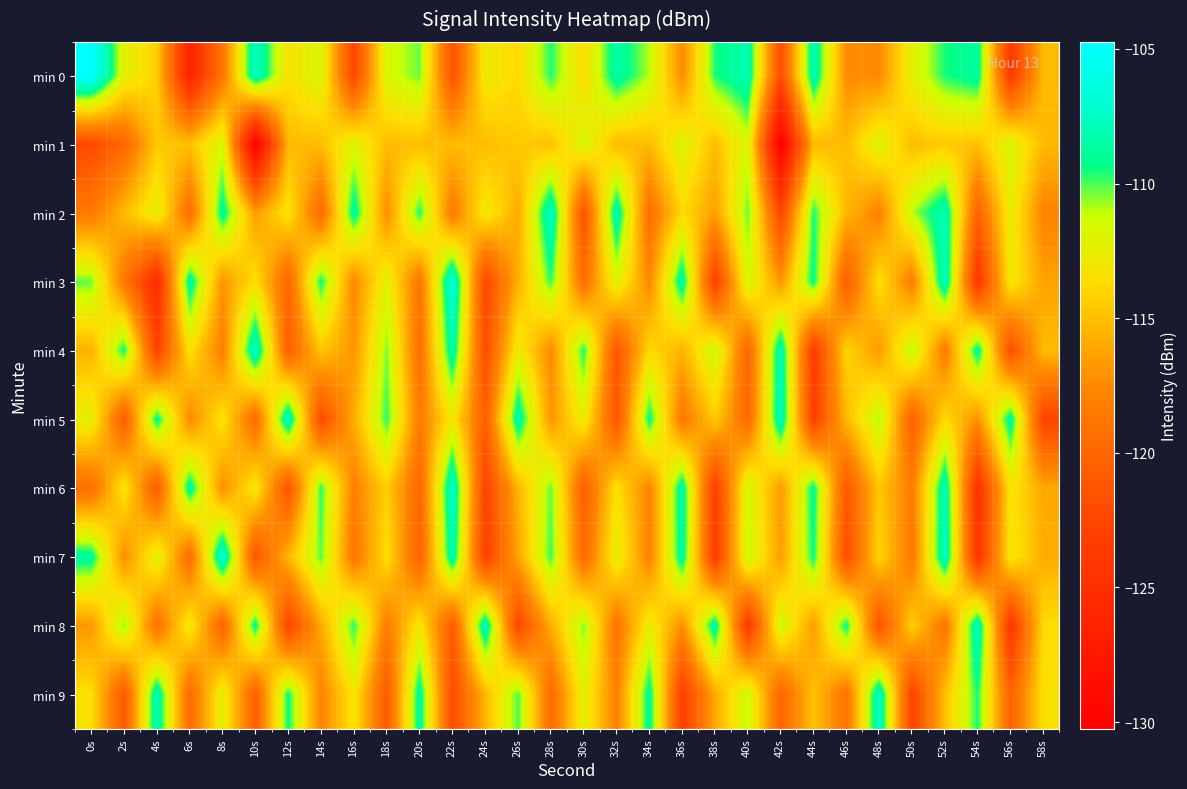

Reading left to right, what are all the values shown in this chart?

min 0: 0s=-104.7	2s=-112.2	4s=-114.3	6s=-126.2	8s=-118.7	10s=-107.5	12s=-113.4	14s=-111.8	16s=-122.5	18s=-111.7	20s=-110.3	22s=-121.5	24s=-112.8	26s=-113.8	28s=-109.6	30s=-113.8	32s=-108.4	34s=-111.0	36s=-117.3	38s=-109.5	40s=-108.0	42s=-121.9	44s=-107.9	46s=-117.3	48s=-117.4	50s=-112.3	52s=-109.5	54s=-108.6	56s=-123.7	58s=-115.2
min 1: 0s=-122.2	2s=-119.9	4s=-114.5	6s=-114.9	8s=-111.7	10s=-130.3	12s=-115.3	14s=-115.1	16s=-111.9	18s=-115.1	20s=-115.1	22s=-115.1	24s=-115.1	26s=-114.5	28s=-114.9	30s=-111.7	32s=-115.3	34s=-115.1	36s=-111.9	38s=-115.1	40s=-111.7	42s=-130.3	44s=-115.3	46s=-115.1	48s=-111.9	50s=-115.1	52s=-114.5	54s=-114.9	56s=-111.7	58s=-115.3
min 2: 0s=-118.5	2s=-115.2	4s=-112.3	6s=-119.4	8s=-108.7	10s=-116.5	12s=-113.2	14s=-119.7	16s=-108.6	18s=-117.3	20s=-109.5	22s=-118.6	24s=-112.8	26s=-115.9	28s=-107.4	30s=-121.5	32s=-108.0	34s=-119.3	36s=-113.8	38s=-116.4	40s=-110.2	42s=-122.5	44s=-109.5	46s=-115.3	48s=-118.0	50s=-111.0	52s=-107.9	54s=-120.3	56s=-112.5	58s=-117.8
min 3: 0s=-110.2	2s=-118.7	4s=-125.3	6s=-108.4	8s=-116.9	10s=-113.5	12s=-120.0	14s=-109.3	16s=-117.6	18s=-112.1	20s=-118.9	22s=-106.5	24s=-122.3	26s=-115.7	28s=-109.8	30s=-119.4	32s=-112.0	34s=-117.5	36s=-108.3	38s=-123.1	40s=-111.6	42s=-116.8	44s=-109.1	46s=-120.7	48s=-113.4	50s=-118.2	52s=-107.6	54s=-124.0	56s=-112.9	58s=-116.3
min 4: 0s=-115.6	2s=-109.3	4s=-122.8	6s=-113.4	8s=-118.1	10s=-107.2	12s=-120.5	14s=-114.7	16s=-116.9	18s=-110.4	20s=-119.3	22s=-108.1	24s=-122.0	26s=-112.6	28s=-117.4	30s=-109.5	32s=-121.3	34s=-113.8	36s=-115.6	38s=-111.2	40s=-120.1	42s=-107.8	44s=-123.4	46s=-114.0	48s=-116.7	50s=-110.9	52s=-118.5	54s=-108.6	56s=-121.8	58s=-115.1
min 5: 0s=-112.3	2s=-120.7	4s=-108.9	6s=-117.5	8s=-113.2	10s=-119.6	12s=-107.4	14s=-122.1	16s=-115.8	18s=-109.7	20s=-118.4	22s=-113.0	24s=-120.5	26s=-108.2	28s=-116.9	30s=-112.5	32s=-121.3	34s=-109.1	36s=-118.7	38s=-114.4	40s=-119.8	42s=-107.6	44s=-123.0	46s=-115.3	48s=-110.8	50s=-120.3	52s=-113.7	54s=-117.1	56s=-108.5	58s=-122.6
min 6: 0s=-119.4	2s=-113.1	4s=-120.8	6s=-108.5	8s=-117.2	10s=-112.9	12s=-121.4	14s=-109.7	16s=-118.0	18s=-114.3	20s=-119.9	22s=-107.1	24s=-122.7	26s=-115.5	28s=-110.2	30s=-120.6	32s=-113.4	34s=-117.8	36s=-108.3	38s=-123.2	40s=-111.5	42s=-116.7	44s=-109.0	46s=-121.1	48s=-114.6	50s=-118.3	52s=-107.8	54s=-124.5	56s=-113.2	58s=-116.0
min 7: 0s=-108.7	2s=-117.3	4s=-112.0	6s=-119.5	8s=-106.8	10s=-121.2	12s=-115.4	14s=-110.1	16s=-118.8	18s=-113.5	20s=-120.4	22s=-108.0	24s=-122.9	26s=-116.2	28s=-109.8	30s=-119.7	32s=-112.3	34s=-117.9	36s=-108.4	38s=-123.5	40s=-111.2	42s=-116.5	44s=-109.3	46s=-121.8	48s=-114.0	50s=-118.6	52s=-107.5	54s=-124.2	56s=-113.0	58s=-115.8
min 8: 0s=-116.8	2s=-110.5	4s=-119.2	6s=-112.7	8s=-120.3	10s=-108.9	12s=-122.6	14s=-116.0	16s=-109.6	18s=-118.3	20s=-113.0	22s=-120.9	24s=-107.7	26s=-122.4	28s=-115.8	30s=-110.4	32s=-119.0	34s=-112.6	36s=-117.2	38s=-108.3	40s=-123.8	42s=-111.4	44s=-116.6	46s=-109.1	48s=-121.5	50s=-114.2	52s=-118.9	54s=-107.6	56s=-124.0	58s=-113.7
min 9: 0s=-113.5	2s=-121.0	4s=-107.8	6s=-119.7	8s=-112.2	10s=-120.5	12s=-109.3	14s=-117.8	16s=-113.1	18s=-120.8	20s=-108.5	22s=-122.0	24s=-115.4	26s=-110.0	28s=-119.6	30s=-112.3	32s=-118.0	34s=-108.7	36s=-123.2	38s=-116.0	40s=-111.2	42s=-120.1	44s=-114.8	46s=-119.0	48s=-107.4	50s=-122.7	52s=-115.0	54s=-109.5	56s=-120.3	58s=-113.4